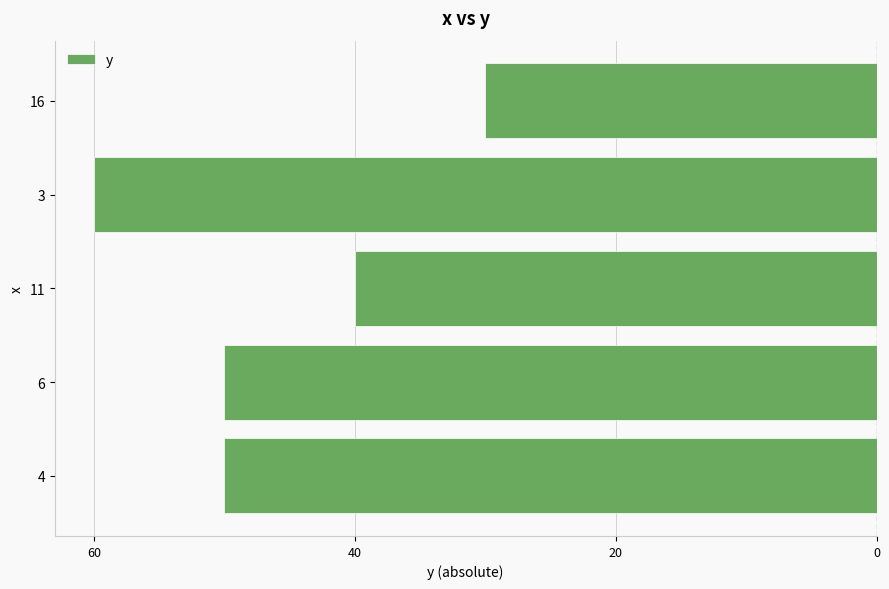

Are the bars horizontal?

Yes